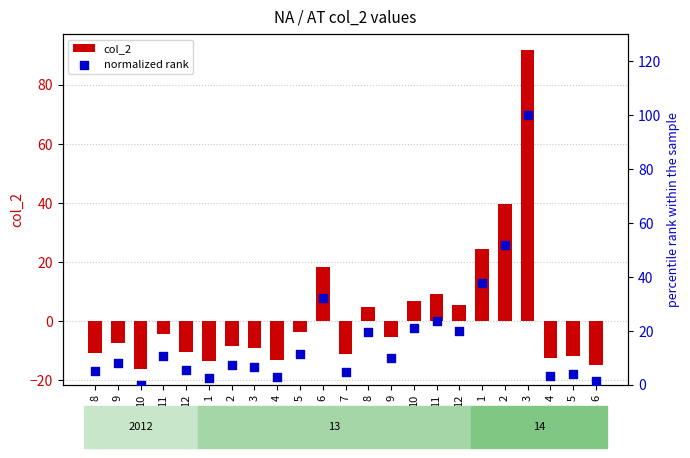

What is the total value across all series at 12?

-4.9